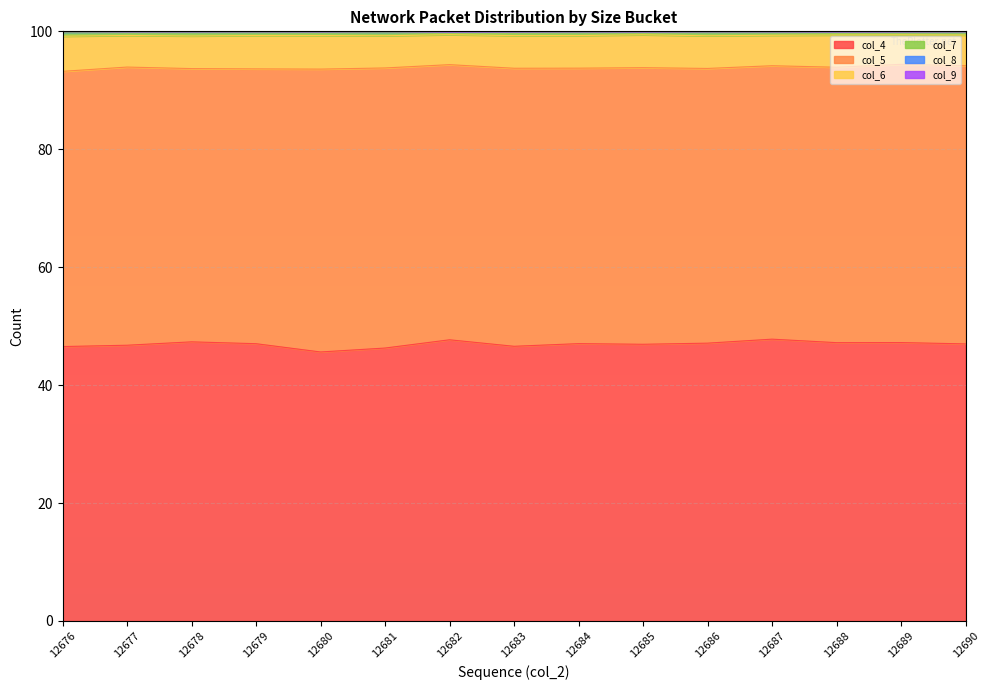

What is the difference between the second highest and second lowest values in the col_6 series?

0.8